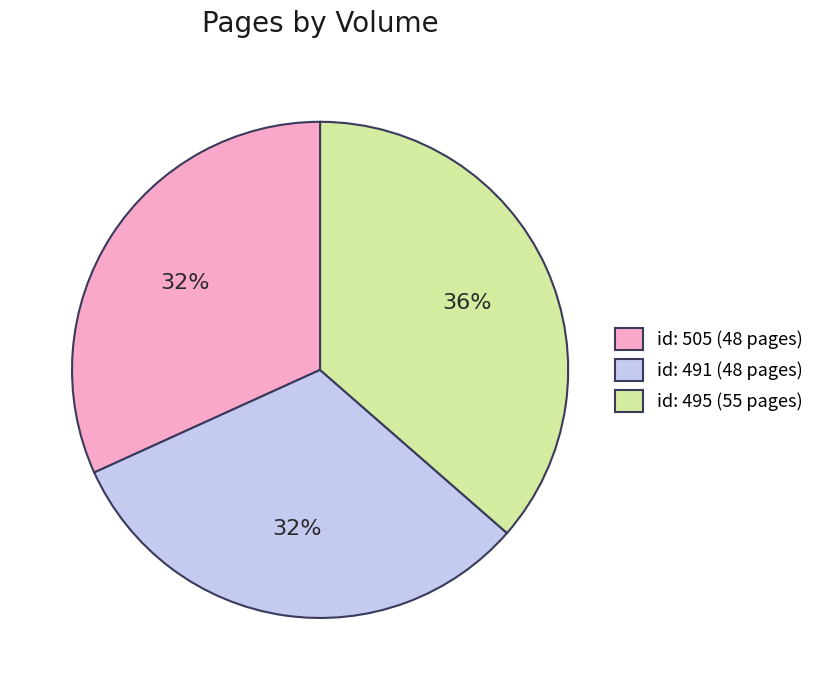

Is it true that id: 495 (55 pages) is 36% of the pie?

True